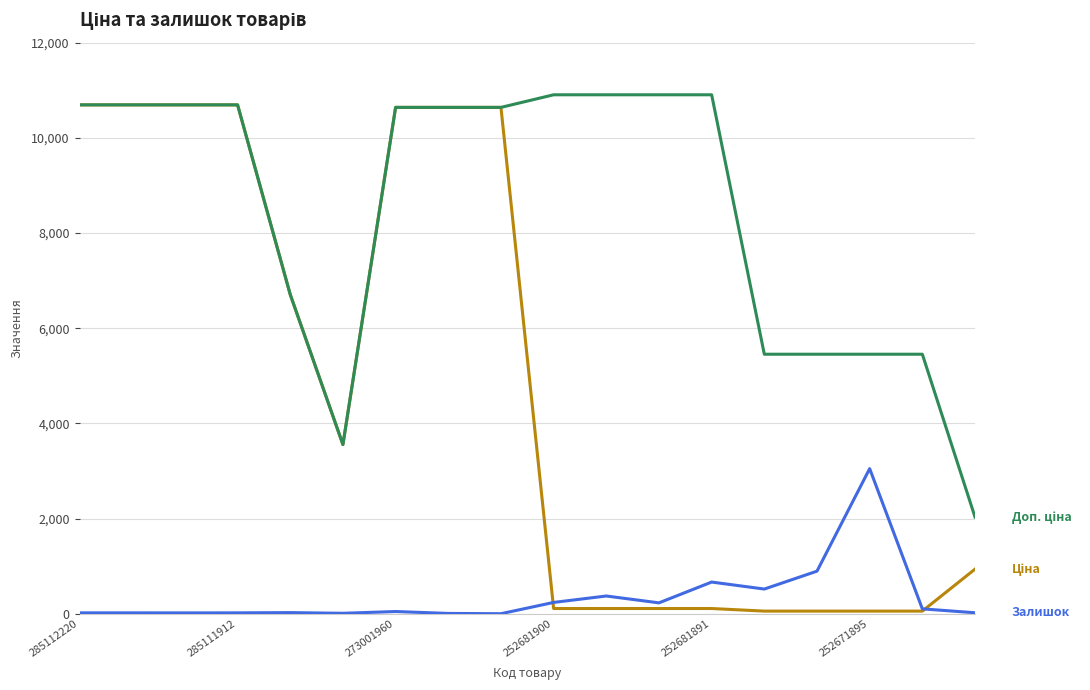

Count the number of categories in the chart.

18